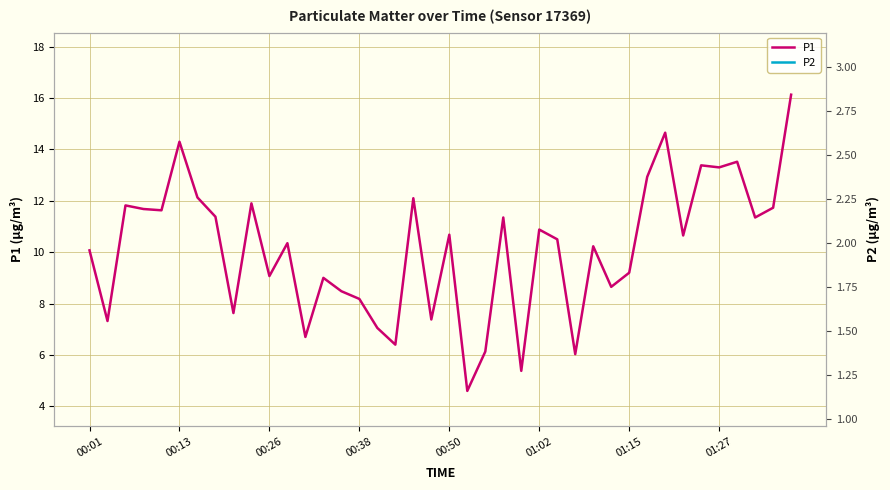

True or false: P1 and P2 cross at least once.

False